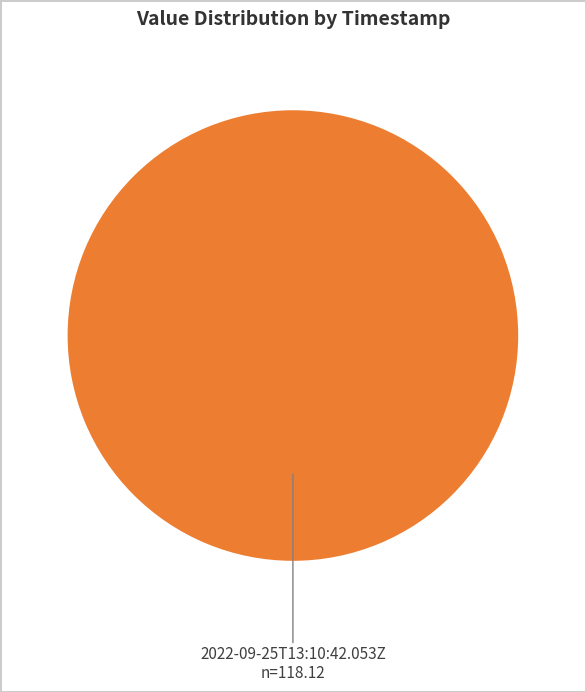

True or false: 2022-09-25T13:10:42.053Z accounts for 100% of the total.

True